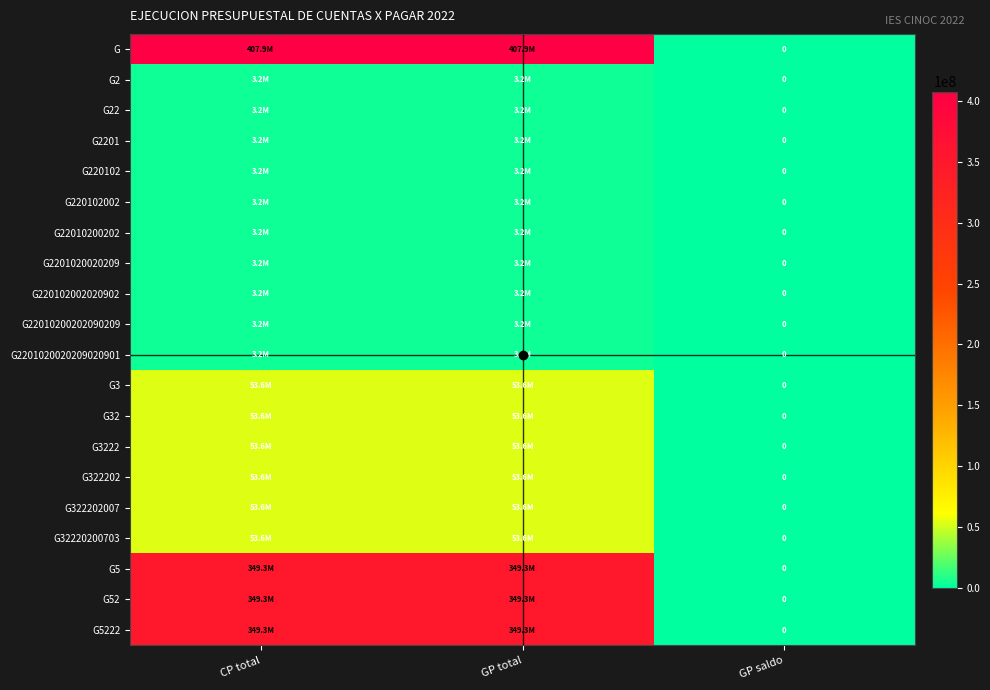

What is the difference between the maximum and minimum values in the G52 series?

349336356